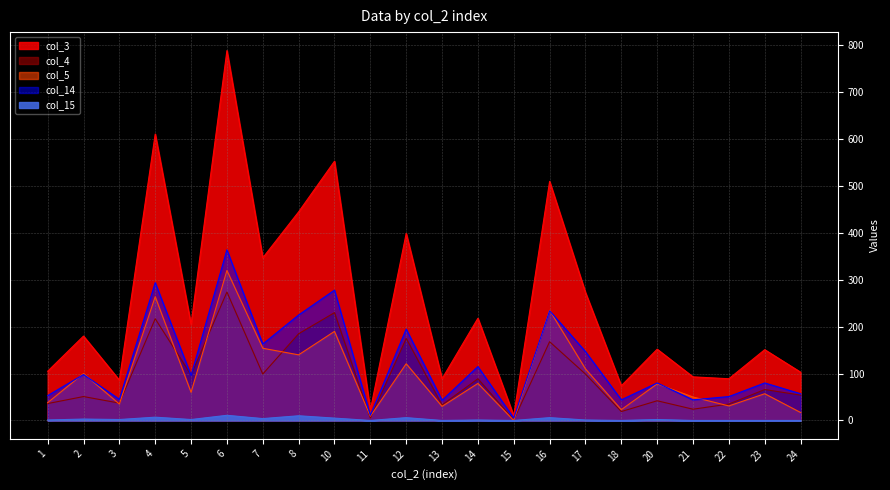

What is the difference between the highest and lowest values at 4?

604